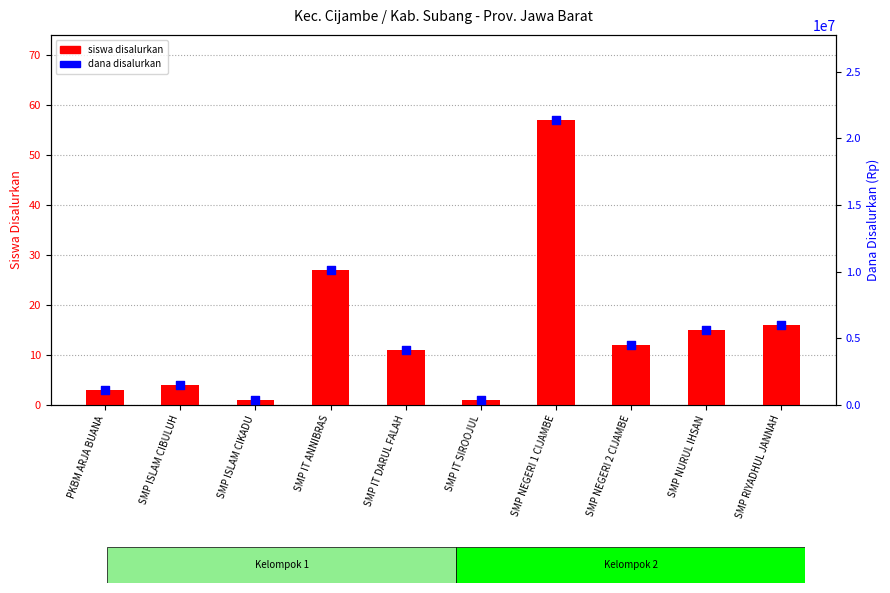

Which series has the largest Y range (max minus min)?

dana disalurkan